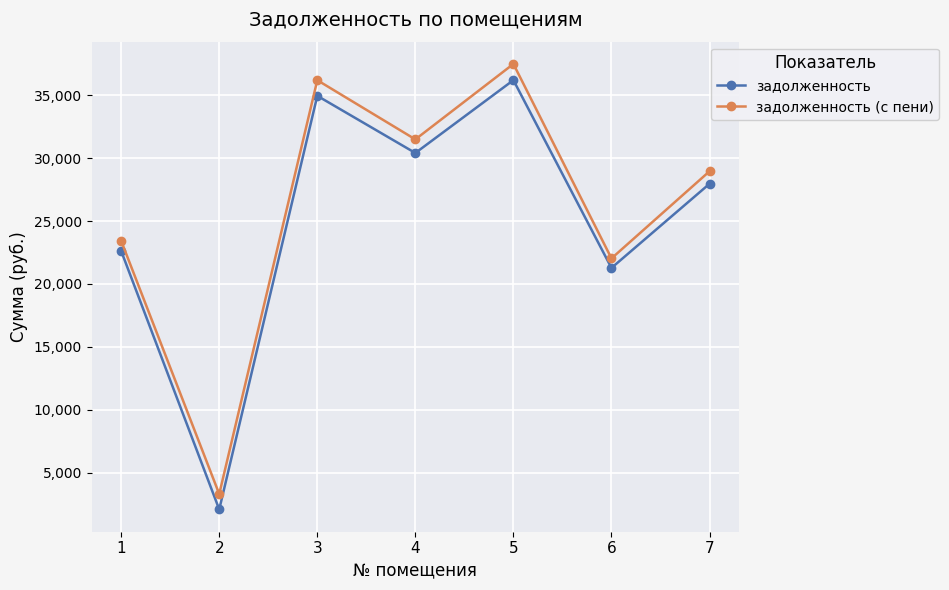

How many interior local peaks does the задолженность series have?

2